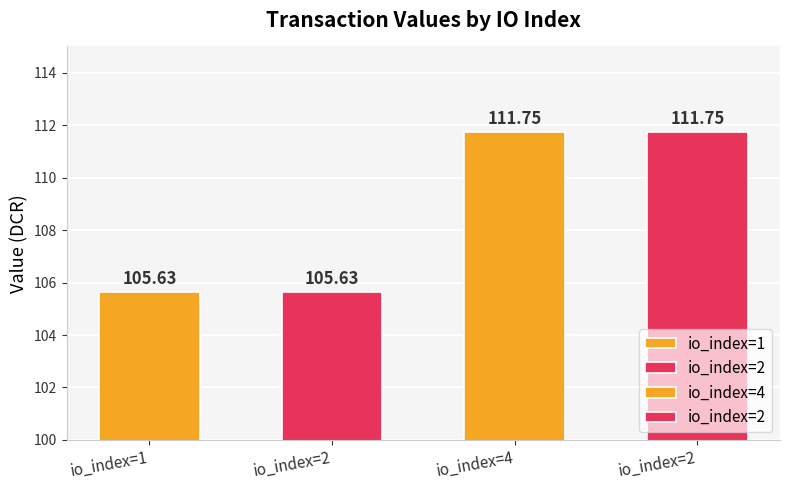

Does the chart contain stacked bars?

No